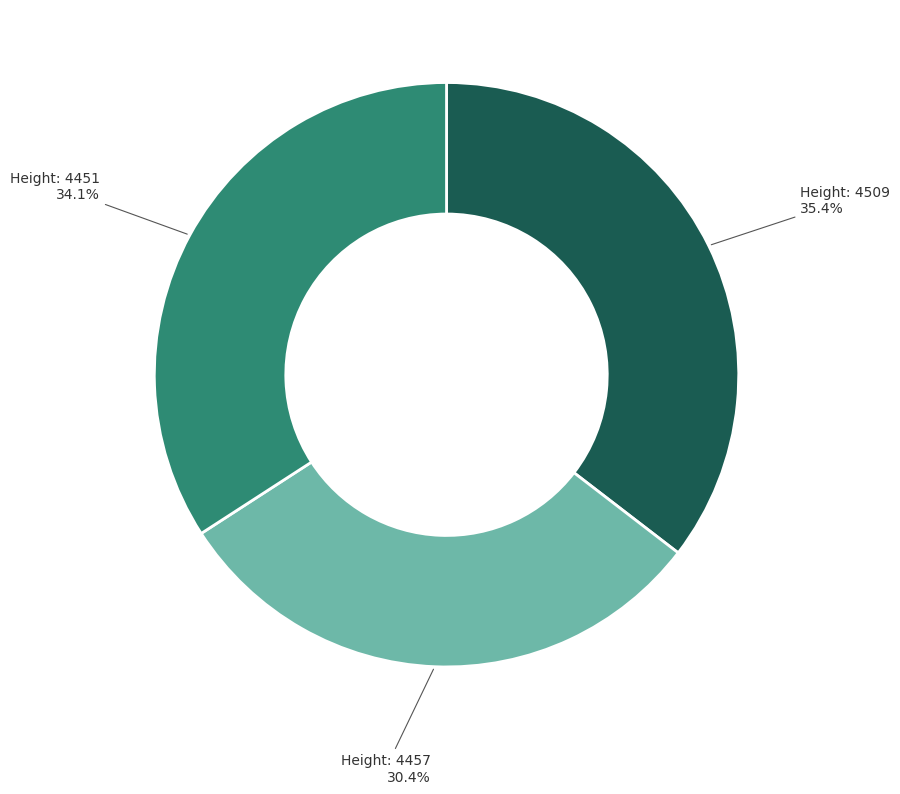

To the nearest percent, what is the difference between the largest and smallest slice percentages?

5%